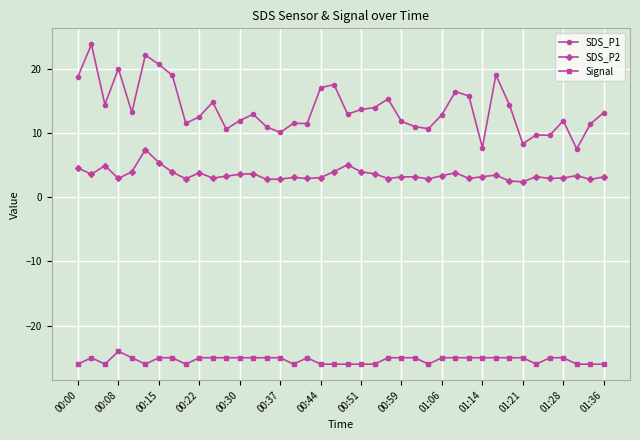

True or false: Signal has more than 1 points higher than both neighbors.

True